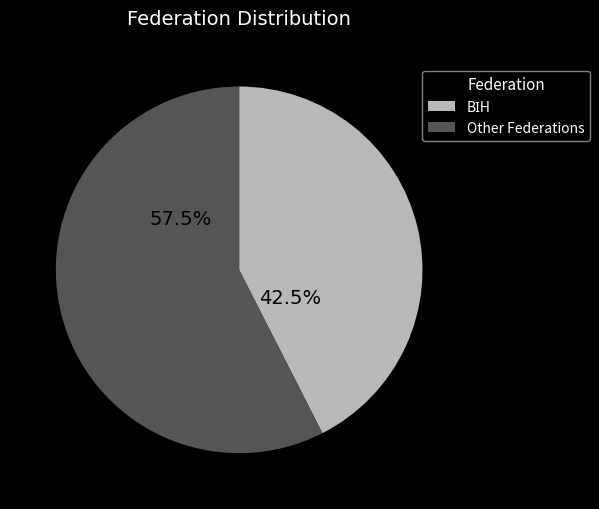

How many slices are in this pie chart?

2